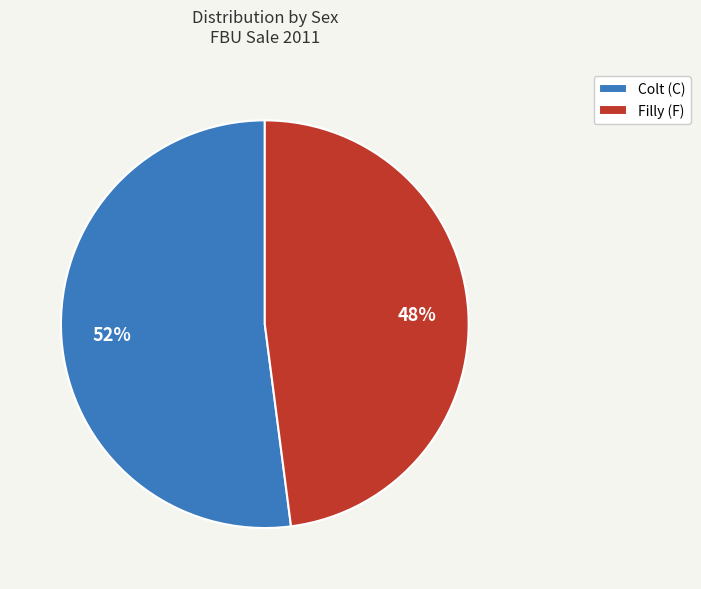

Is it true that Colt (C) is 52% of the pie?

True